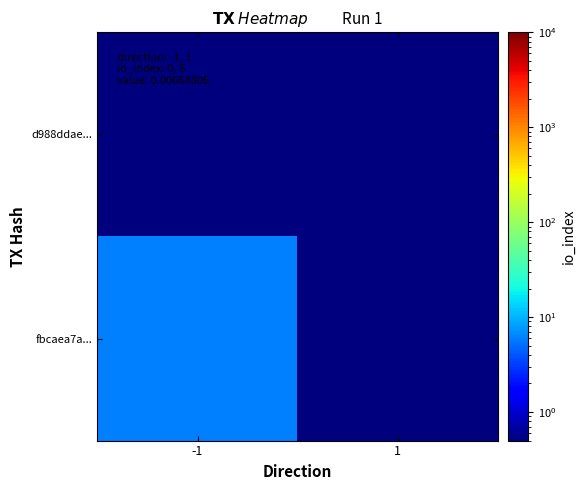

Reading right to left, list all the values displayed in this chart.

d988ddae...: 1=0.5	-1=0.5
fbcaea7a...: 1=0.5	-1=6.0